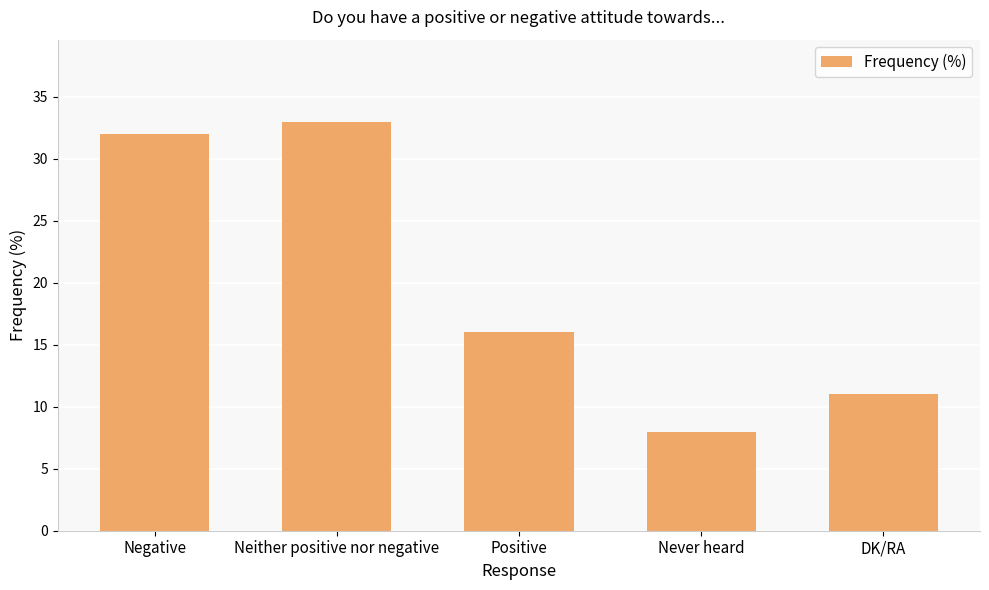

Reading left to right, transcribe all the data shown in this chart.

Negative=32	Neither positive nor negative=33	Positive=16	Never heard=8	DK/RA=11